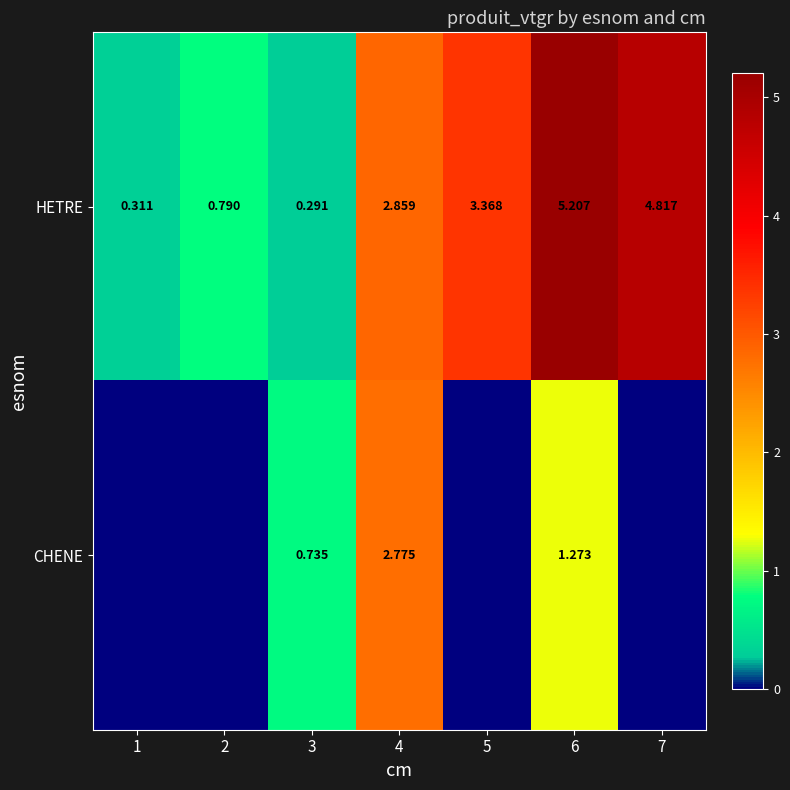

How many data points in HETRE are less than 2?

3